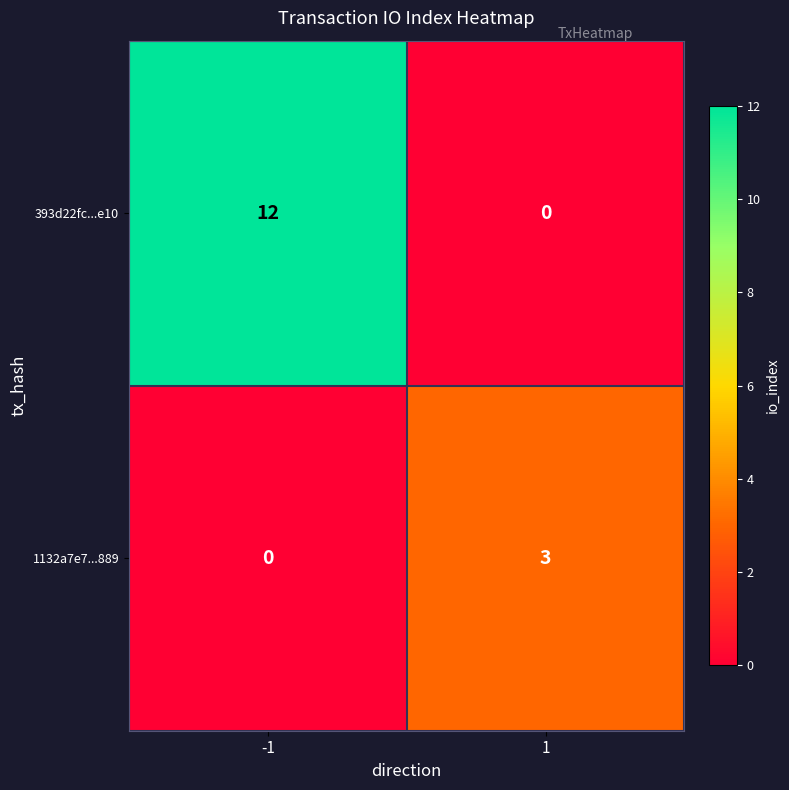

What is the sum of the 393d22fc...e10 values at -1 and 1?

12